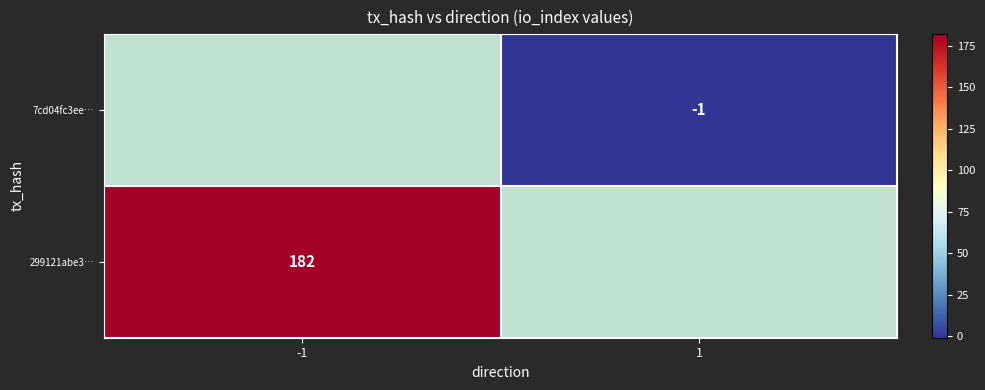

The 299121abe3… series shows 182 at -1. True or false?

True